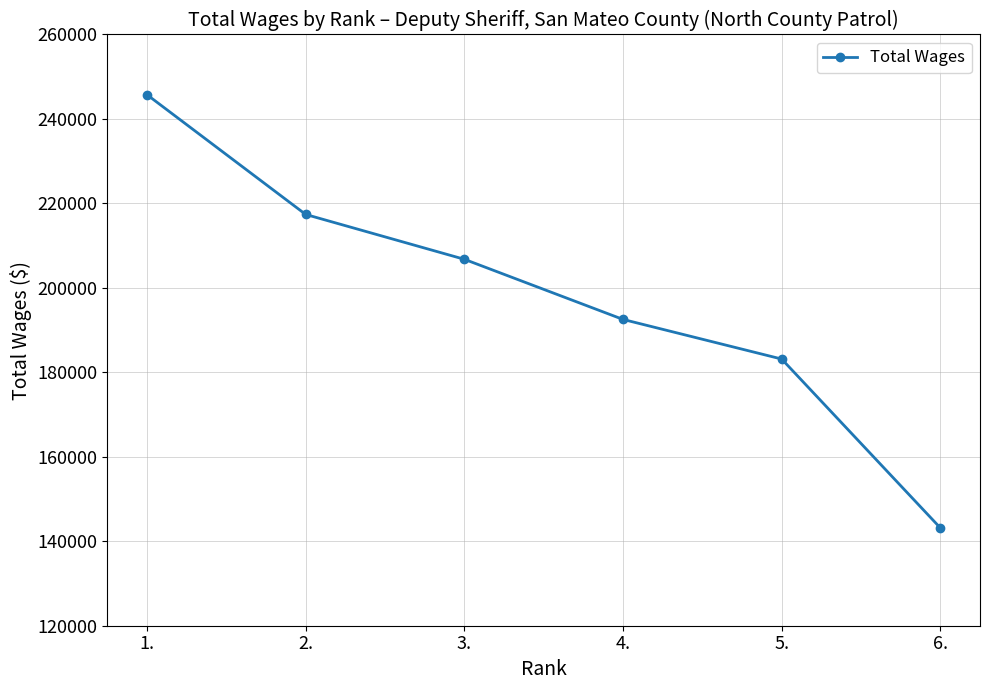

What is the difference between the values at 3. and 6.?

63604